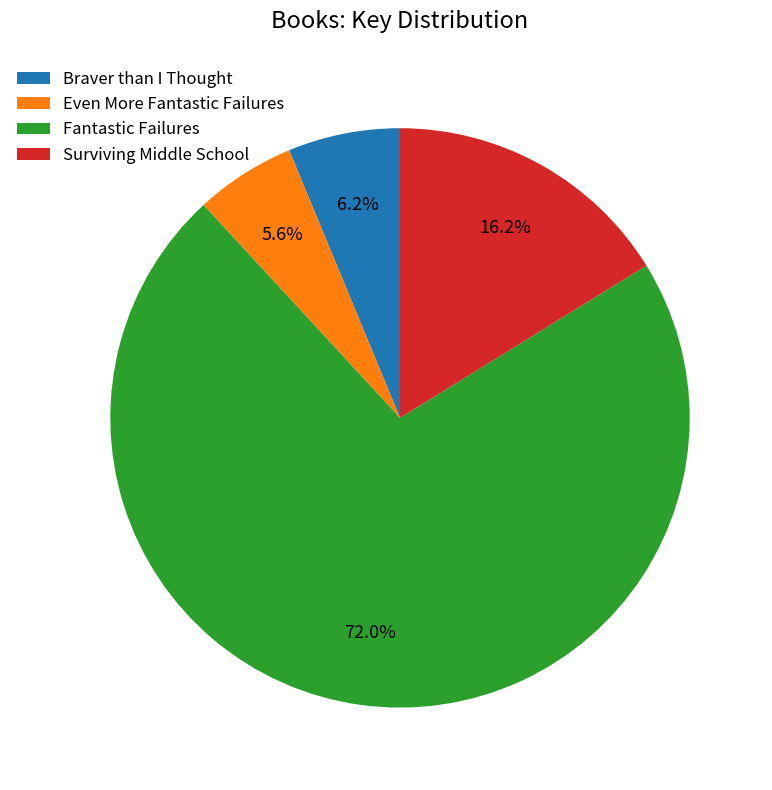

To the nearest percent, what is the difference between the Surviving Middle School and Braver than I Thought slice percentages?

10%